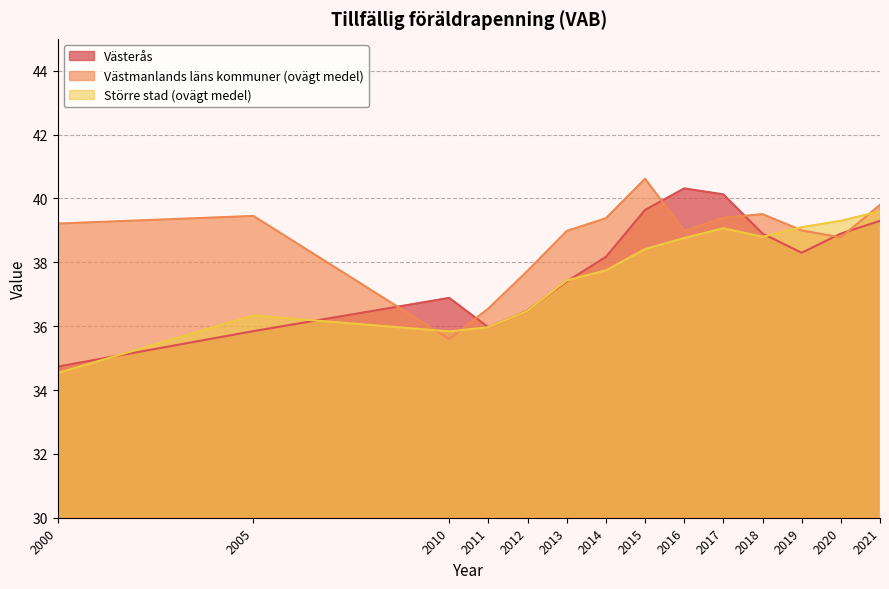

At how many categories does at least one series exceed 37?

12